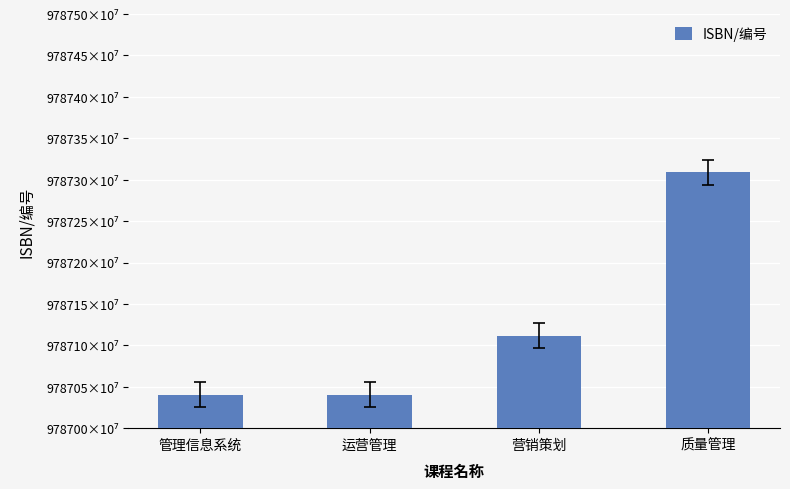

Which has a higher value, 运营管理 or 营销策划?

营销策划